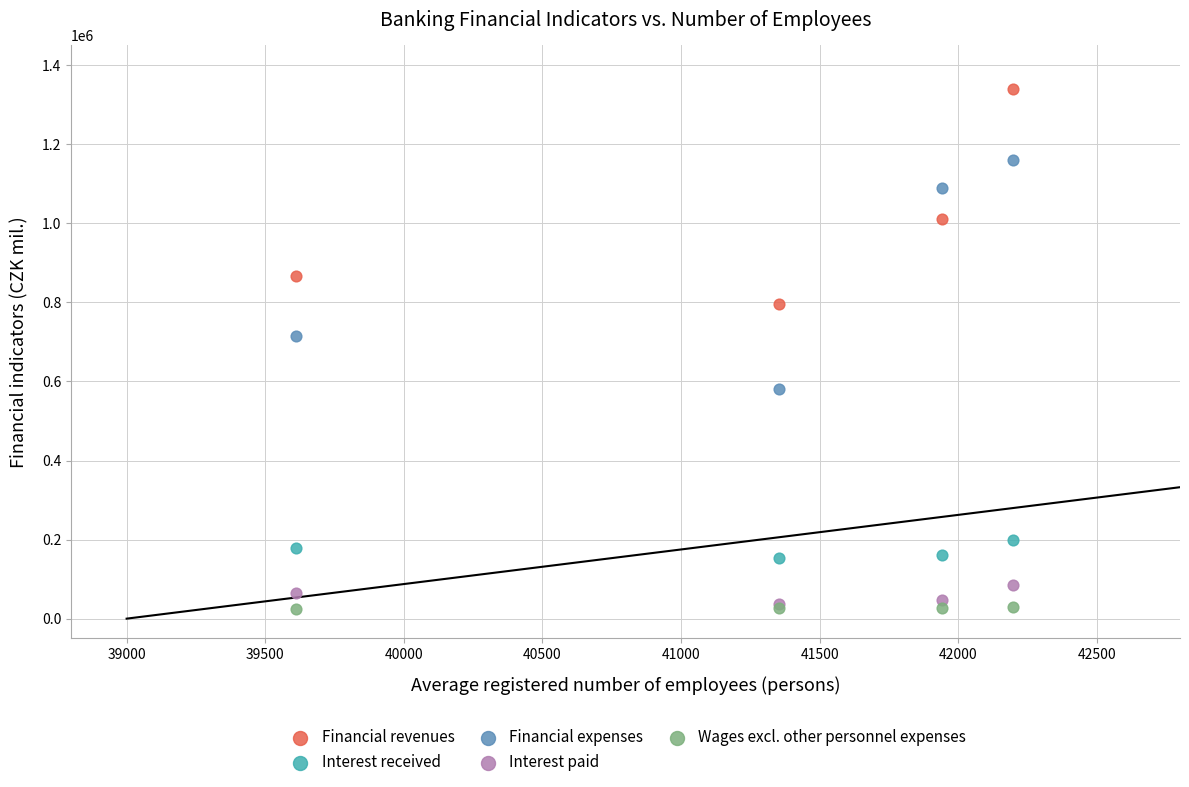

Across all series, what Y value is closest to 681556?

716228